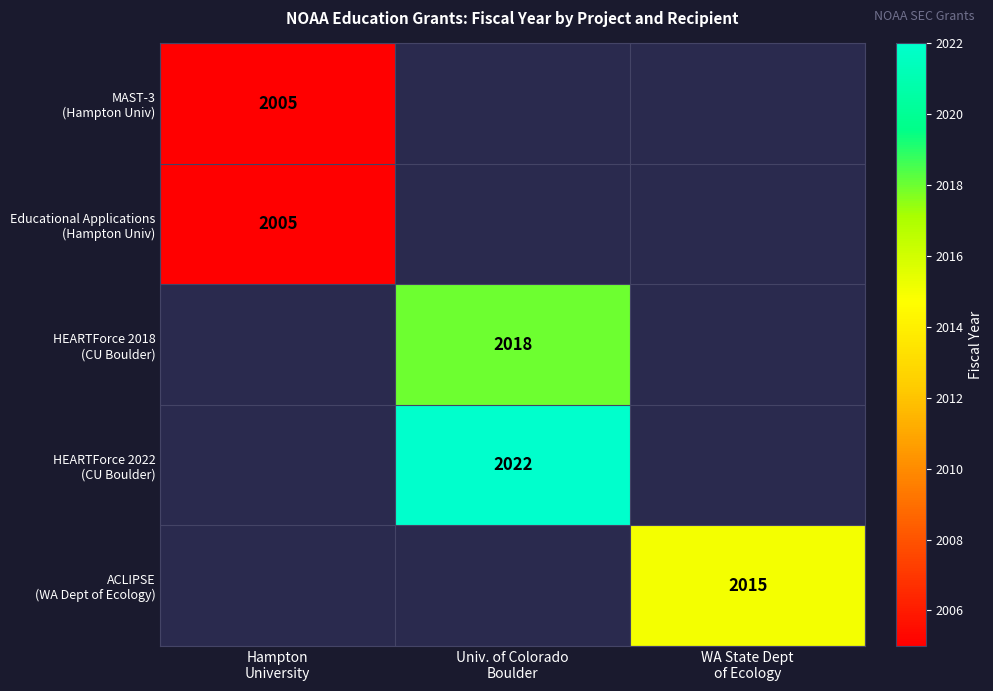

The value of MAST-3 (Hampton Univ) at Hampton University is 2005.0. True or false?

True